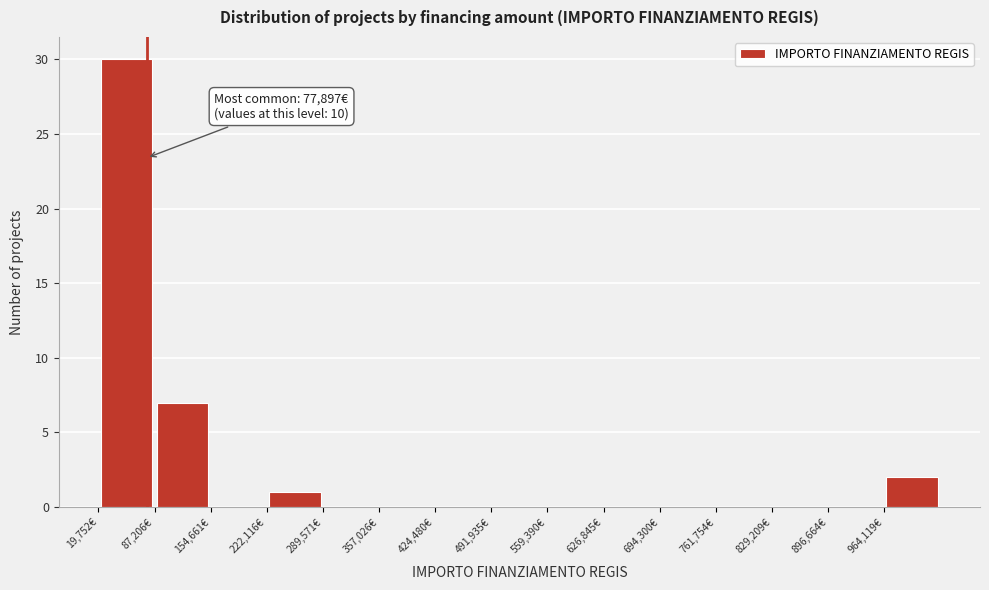

Over which range of the x-axis is the bar tallest?

20000 to 90000